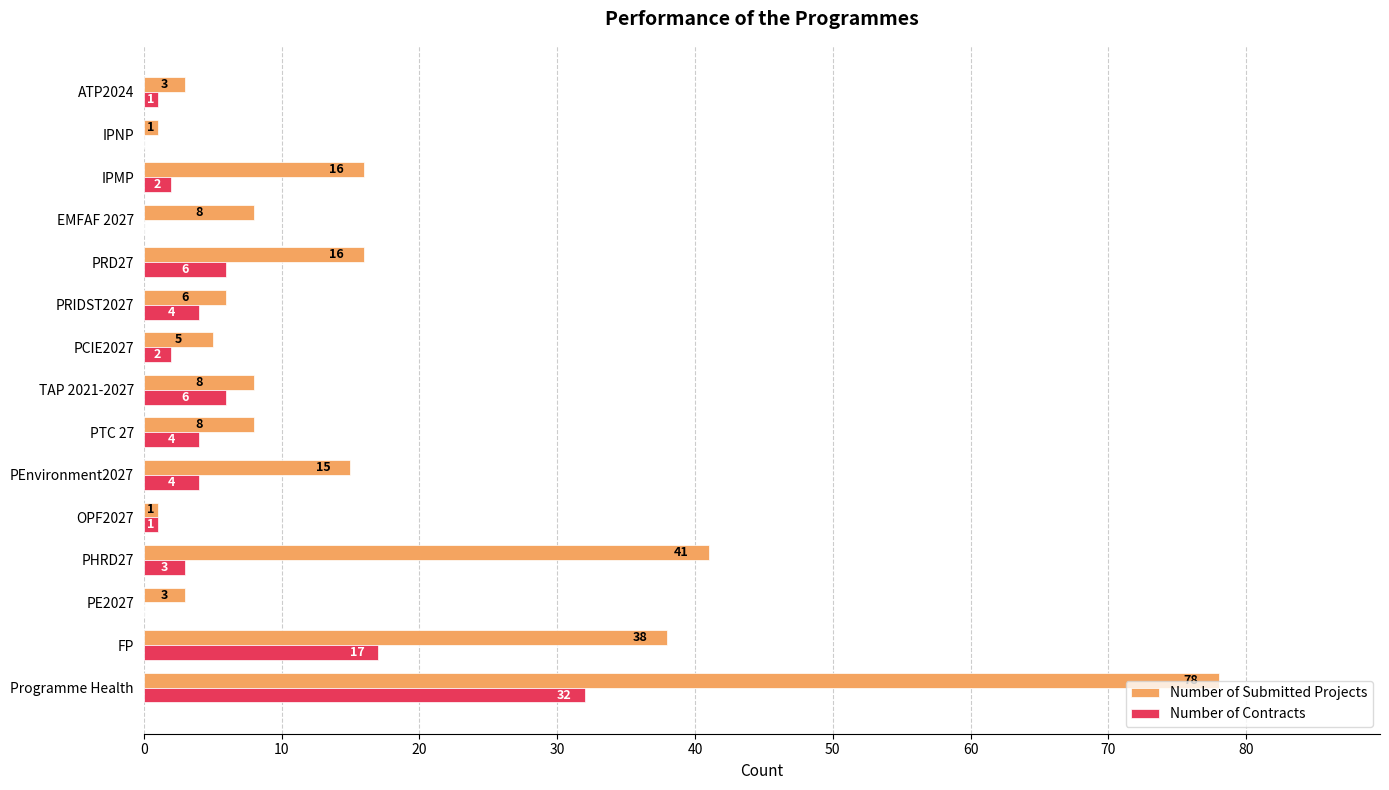

True or false: Number of Submitted Projects has a value of 78 at Programme Health.

True